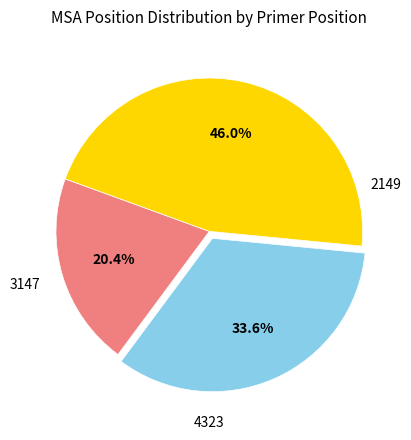

To the nearest percent, what is the difference between the largest and smallest slice percentages?

26%